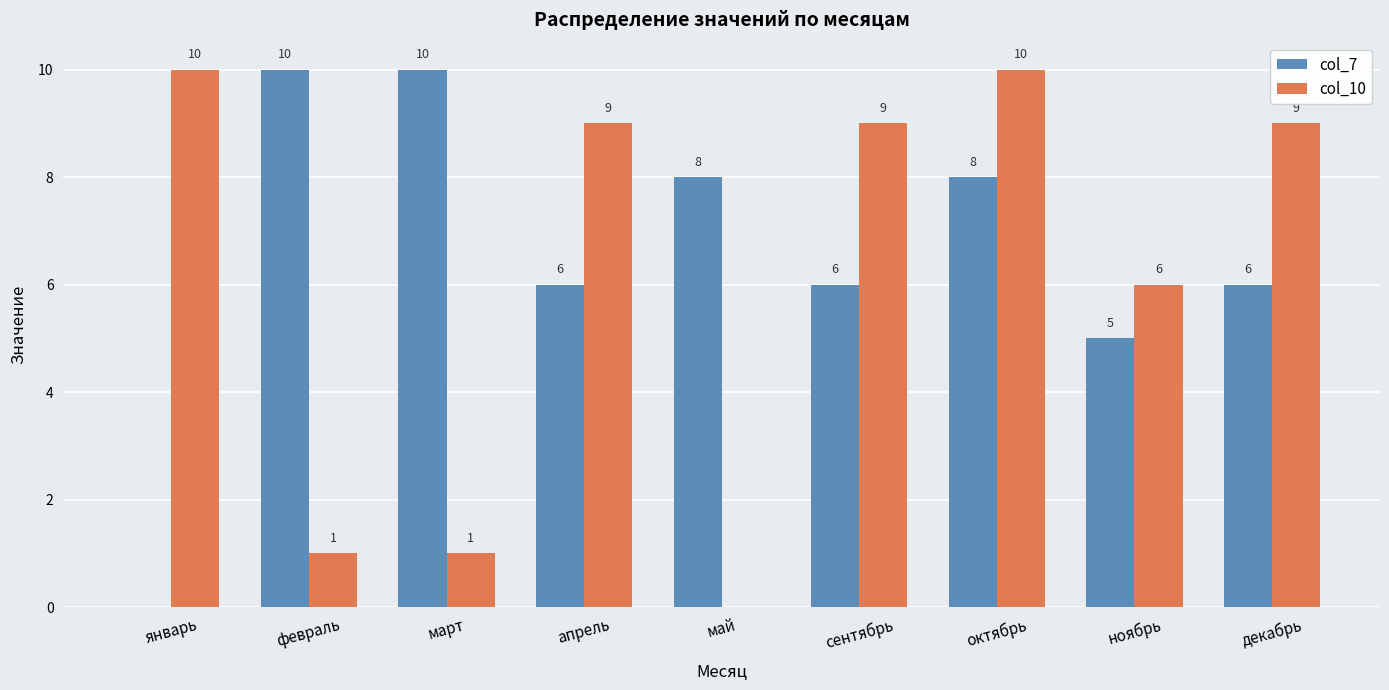

Is it true that col_7 equals 6 at декабрь?

True